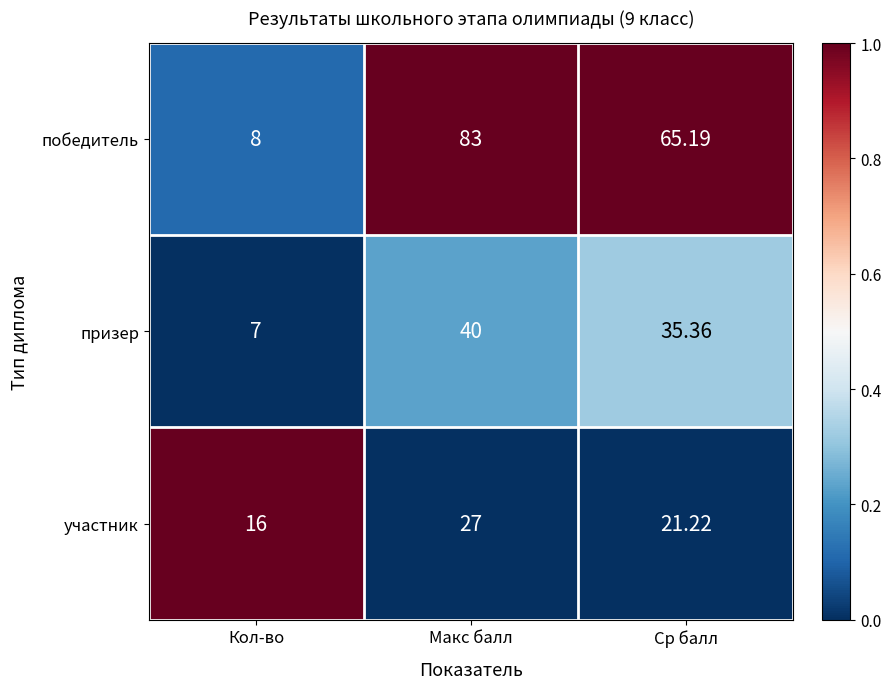

List the series in order of their peak value, lowest first.

участник, призер, победитель